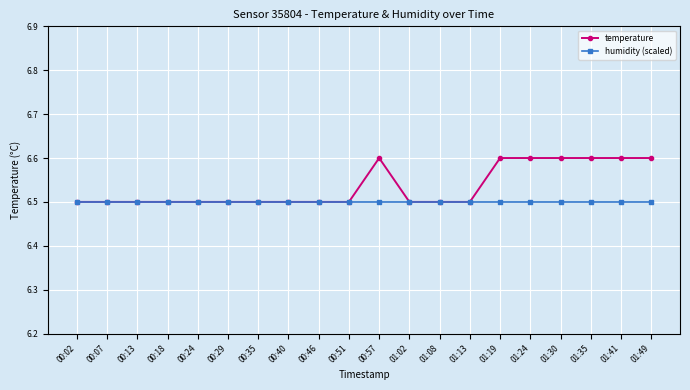

True or false: humidity (scaled) has a value of 11.4 at 01:30.

False